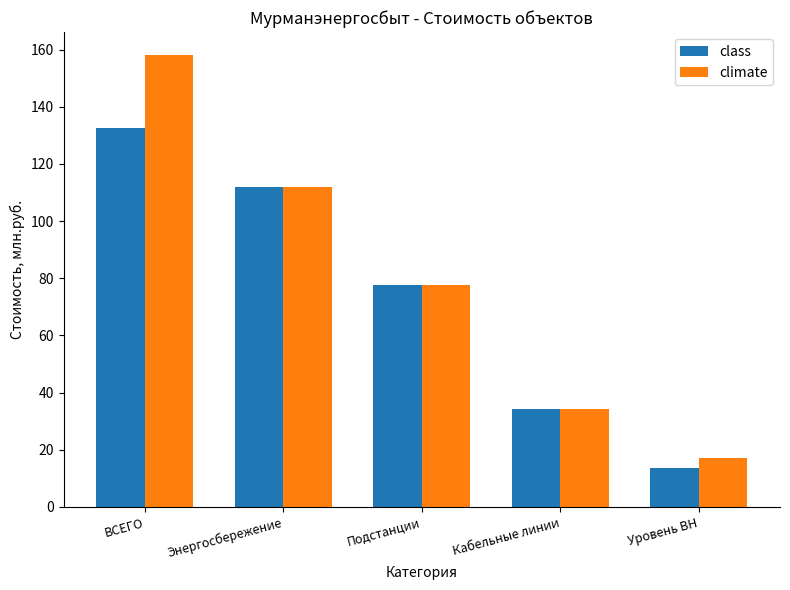

What position from the right is Кабельные линии?

2